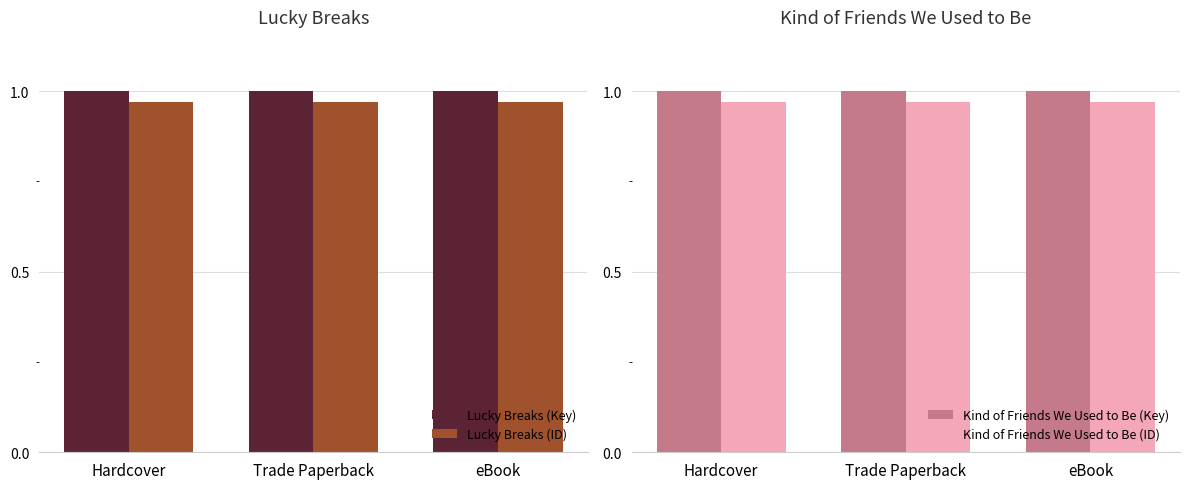

What is the minimum value for Kind of Friends We Used to Be (Key)?

1.0